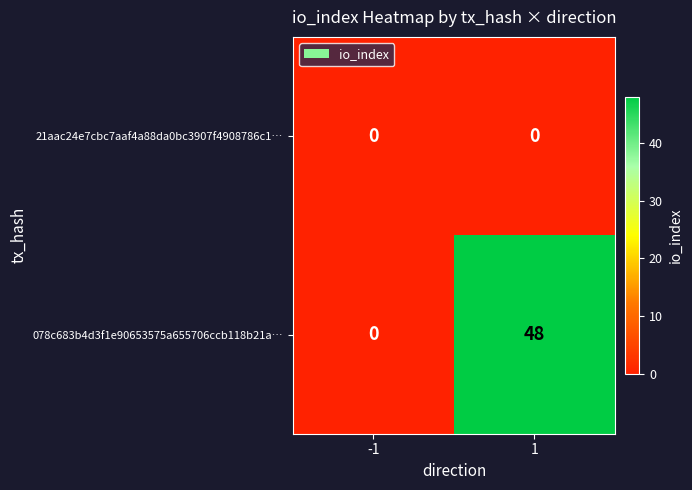

List the series in order of their overall mean, highest first.

078c683b4d3f1e90653575a655706ccb118b21a…, 21aac24e7cbc7aaf4a88da0bc3907f4908786c1…